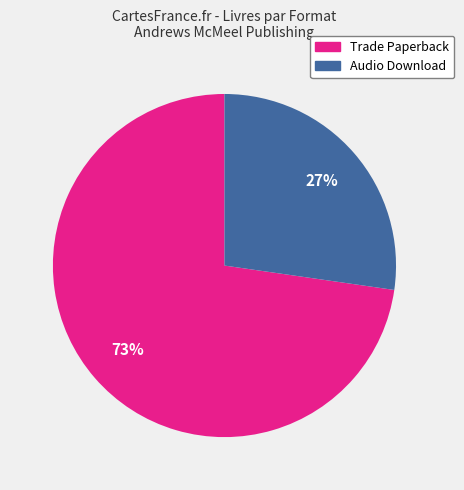

To the nearest percent, what is the average slice percentage?

50%